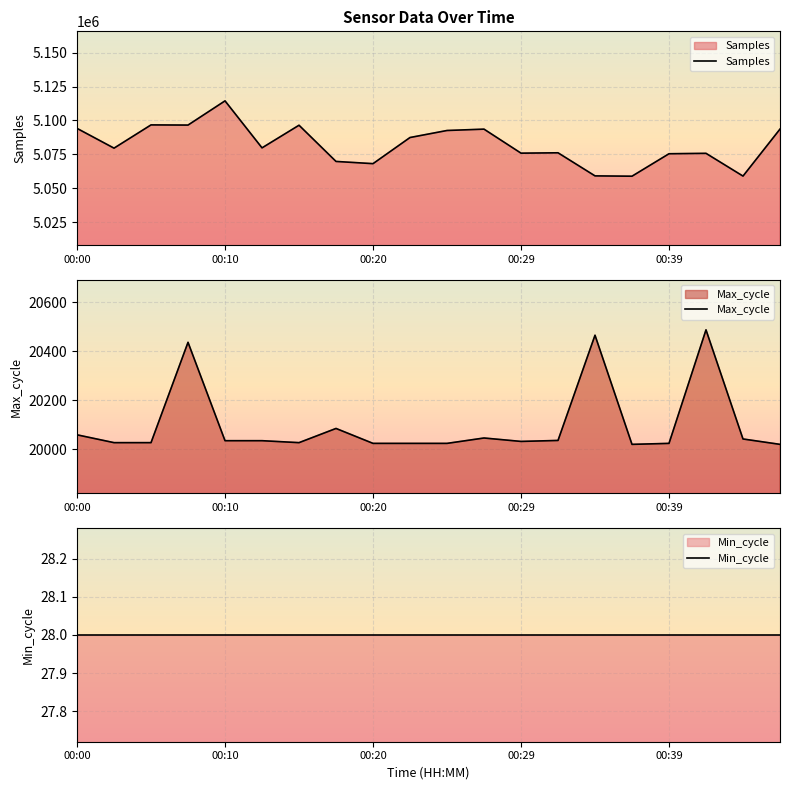

Reading right to left, extract all data points from this chart.

Samples: 5093679	5059114	5075849	5075545	5059029	5059260	5076243	5075978	5093640	5092648	5087482	5068257	5069886	5096518	5079870	5114440	5096632	5096761	5079658	5094199
Max_cycle: 20020	20042	20488	20024	20020	20466	20036	20032	20046	20024	20024	20024	20085	20027	20035	20035	20437	20027	20027	20059
Min_cycle: 28	28	28	28	28	28	28	28	28	28	28	28	28	28	28	28	28	28	28	28